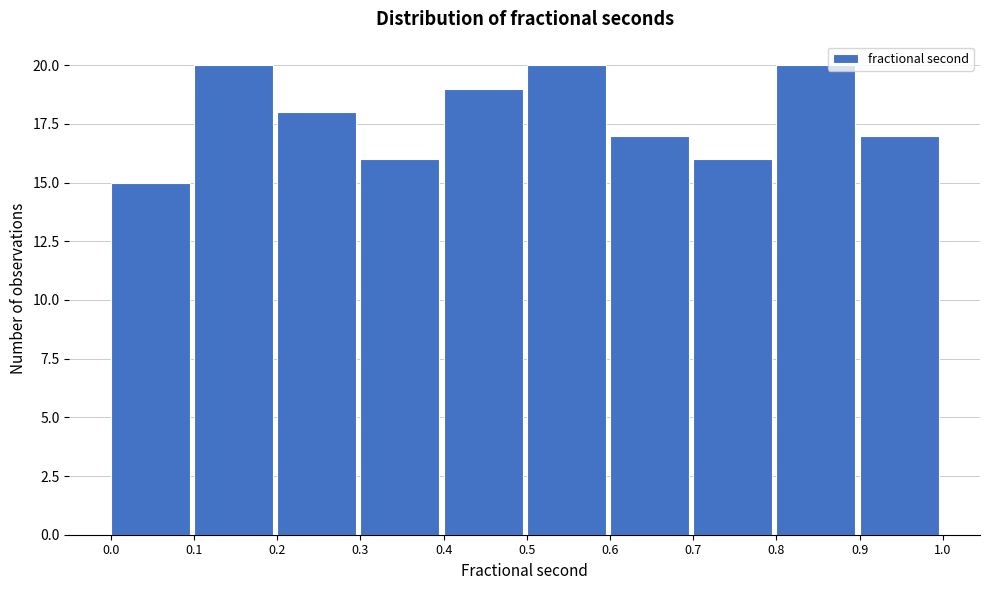

What is the height of the bar covering 0.2 to 0.3 on the x-axis? The values are not printed on the chart, so give them approximately, as read against the axis.

18